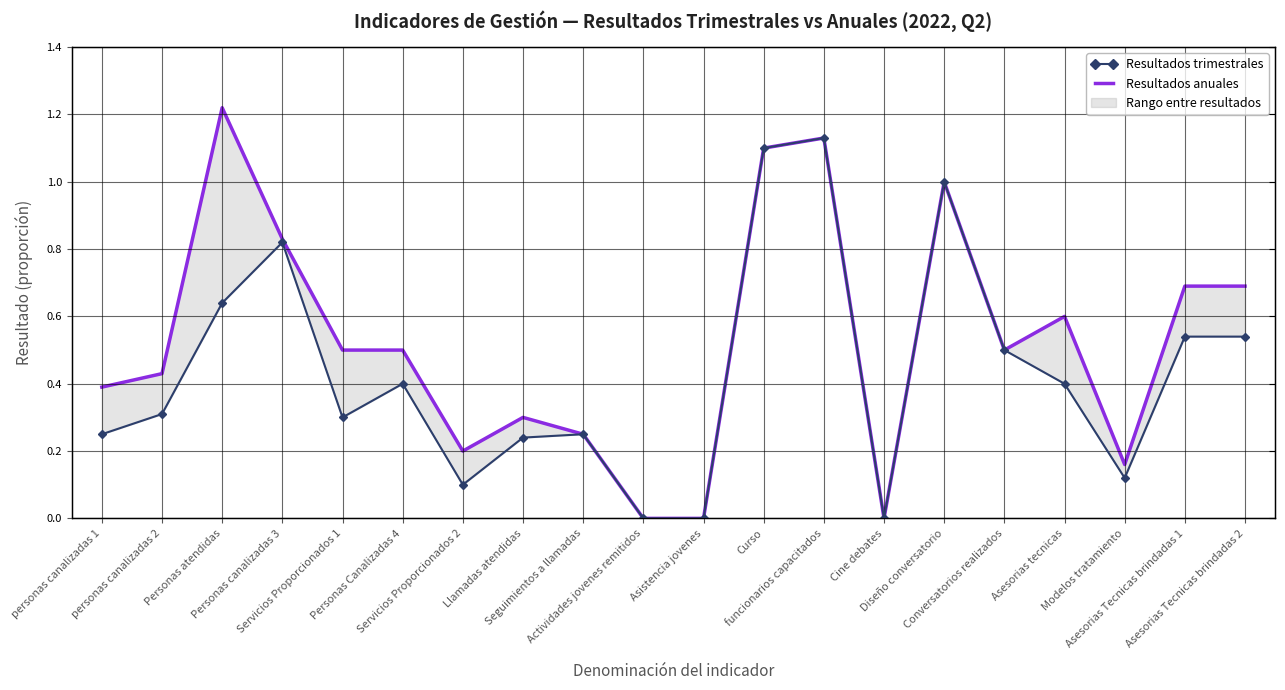

Reading left to right, extract all data points from this chart.

Resultados trimestrales: personas canalizadas 1=0.2	personas canalizadas 2=0.3	Personas atendidas=0.6	Personas canalizadas 3=0.8	Servicios Proporcionados 1=0.3	Personas Canalizadas 4=0.4	Servicios Proporcionados 2=0.1	Llamadas atendidas=0.2	Seguimientos a llamadas=0.2	Actividades jovenes remitidos=0.0	Asistencia jovenes=0.0	Curso=1.1	funcionarios capacitados=1.1	Cine debates=0.0	Diseño conversatorio=1.0	Conversatorios realizados=0.5	Asesorias tecnicas=0.4	Modelos tratamiento=0.1	Asesorias Tecnicas brindadas 1=0.5	Asesorias Tecnicas brindadas 2=0.5
Resultados anuales: personas canalizadas 1=0.4	personas canalizadas 2=0.4	Personas atendidas=1.2	Personas canalizadas 3=0.8	Servicios Proporcionados 1=0.5	Personas Canalizadas 4=0.5	Servicios Proporcionados 2=0.2	Llamadas atendidas=0.3	Seguimientos a llamadas=0.2	Actividades jovenes remitidos=0.0	Asistencia jovenes=0.0	Curso=1.1	funcionarios capacitados=1.1	Cine debates=0.0	Diseño conversatorio=1.0	Conversatorios realizados=0.5	Asesorias tecnicas=0.6	Modelos tratamiento=0.2	Asesorias Tecnicas brindadas 1=0.7	Asesorias Tecnicas brindadas 2=0.7